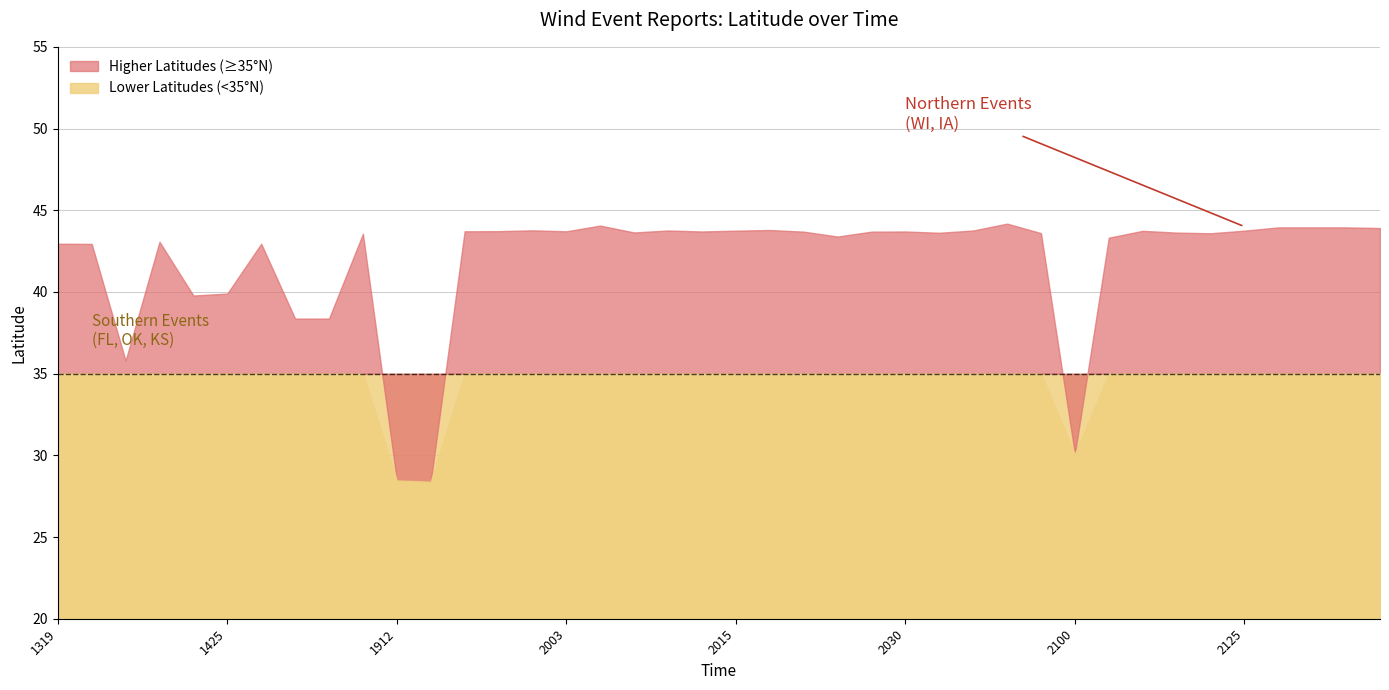

How many data points are less than 43?

11